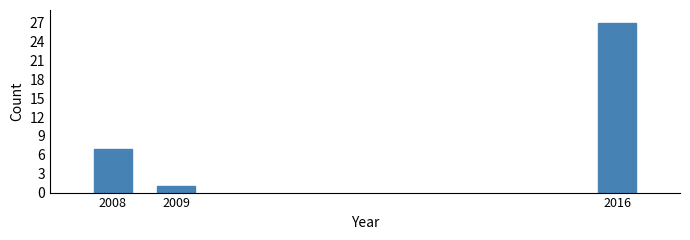

Reading left to right, what are all the values shown in this chart?

2008=7	2009=1	2016=27